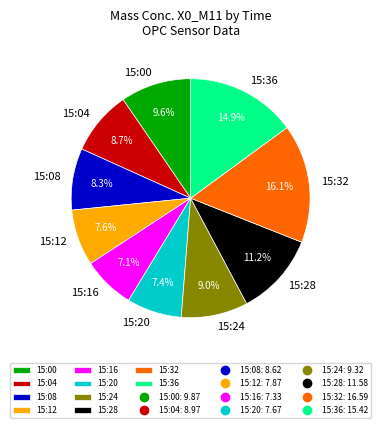

Between 15:28 and 15:36, which is larger?

15:36